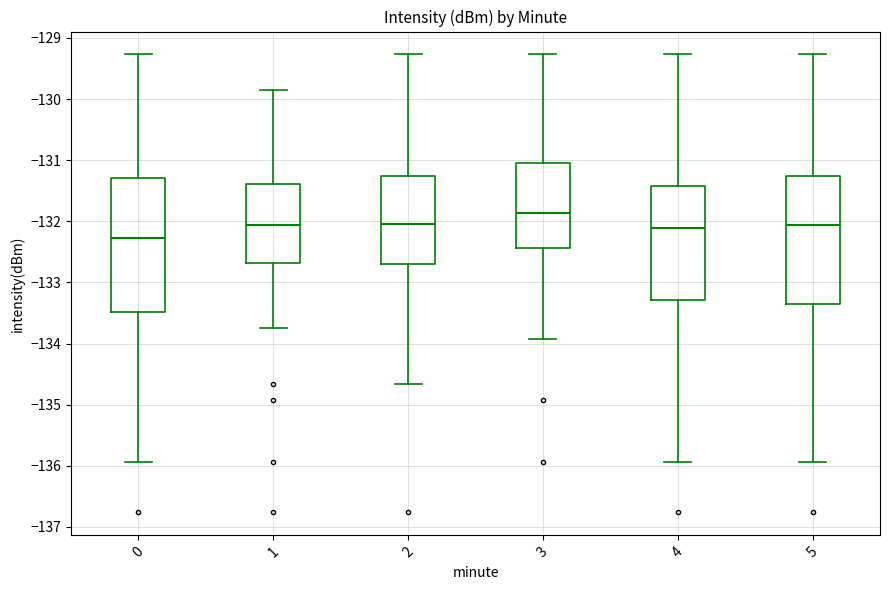

Reading left to right, transcribe this box plot: for each box, give where its median line is, the range the box spans, and where its two whiskers end, as read against the y-axis. The values are not printed on the chart, so give them approximately, as read against the axis.

0: median -132.3, box -133.5 to -131.3, whiskers -135.9 to -129.3
1: median -132.1, box -132.7 to -131.4, whiskers -133.8 to -129.8
2: median -132.0, box -132.7 to -131.3, whiskers -134.7 to -129.3
3: median -131.9, box -132.4 to -131.1, whiskers -133.9 to -129.3
4: median -132.1, box -133.3 to -131.4, whiskers -135.9 to -129.3
5: median -132.1, box -133.4 to -131.3, whiskers -135.9 to -129.3